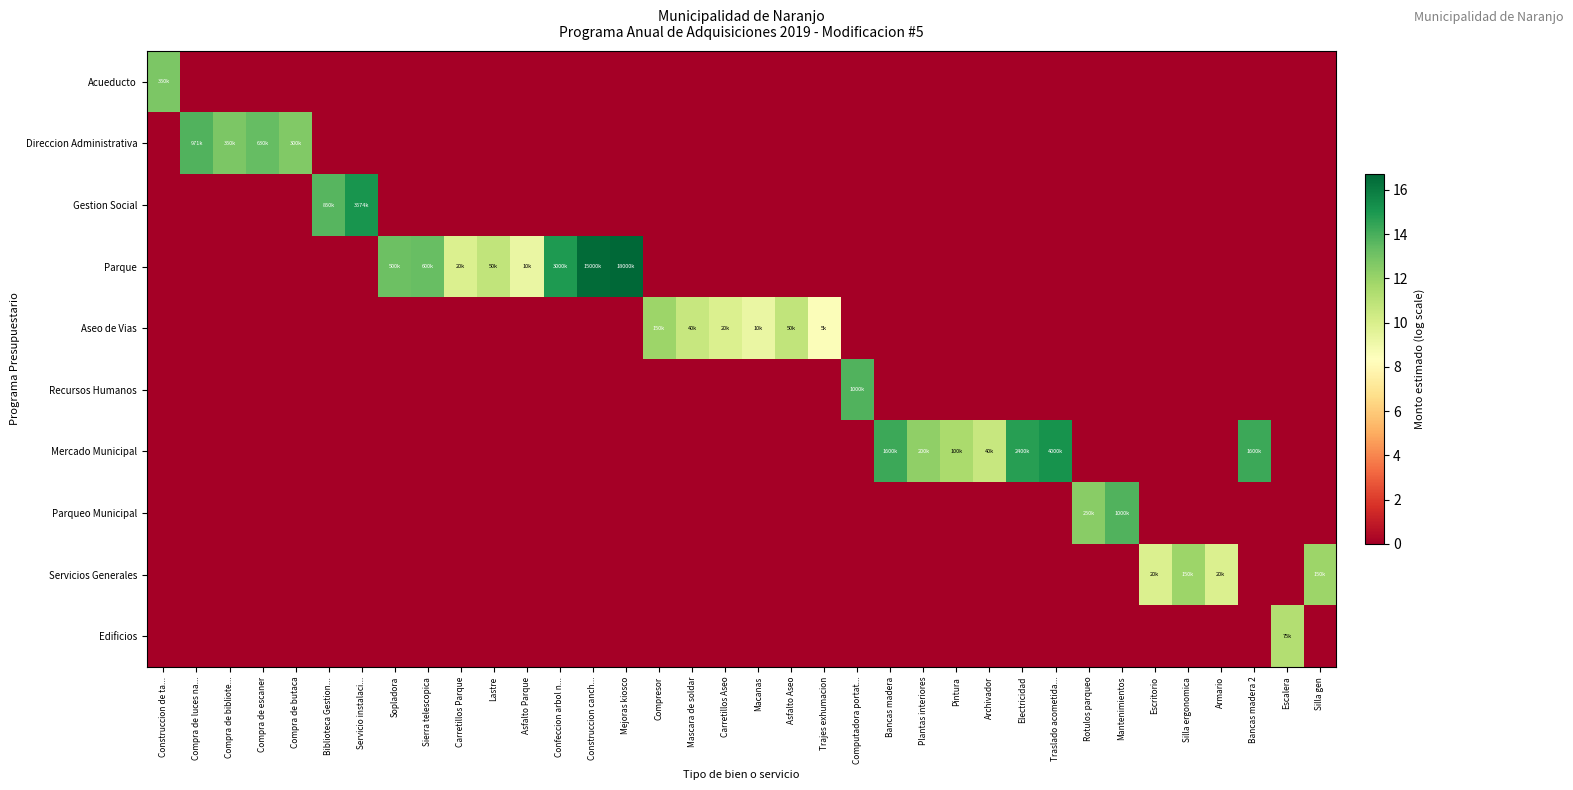

How many data points does each series have?

36